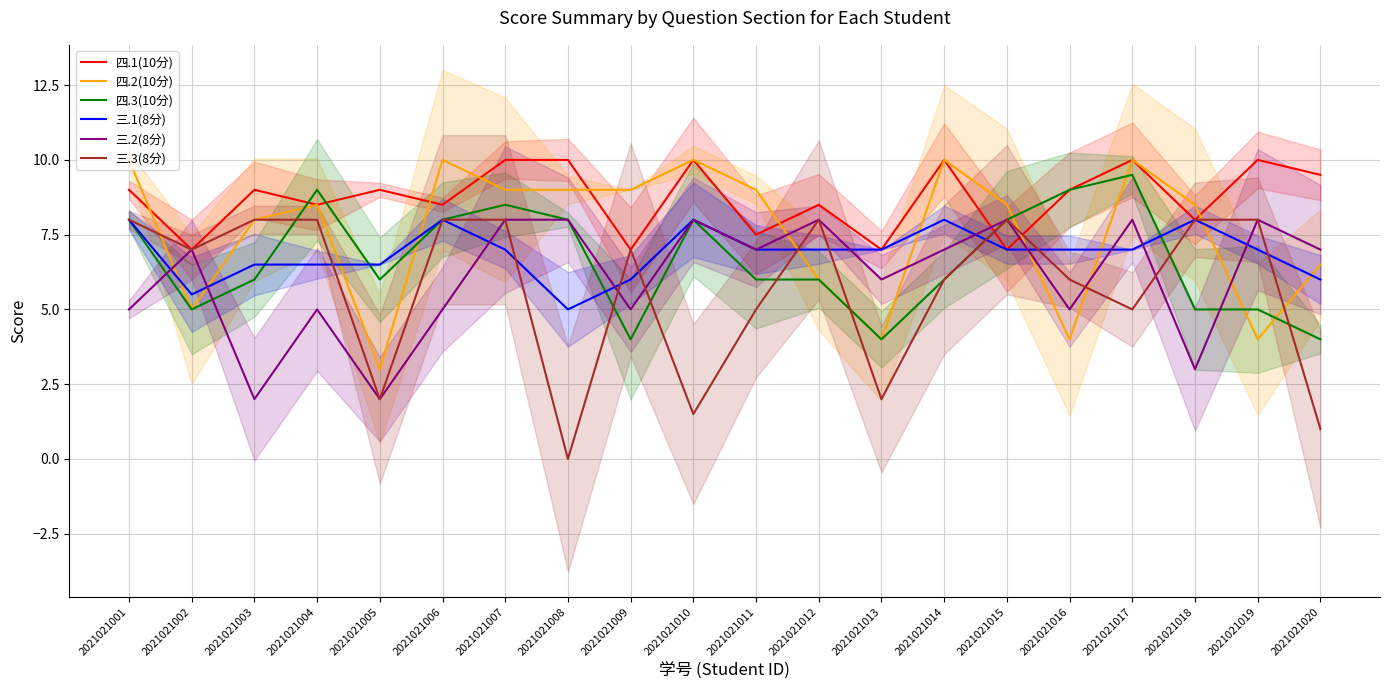

At which category is the sum across all series the highest?

2021021007